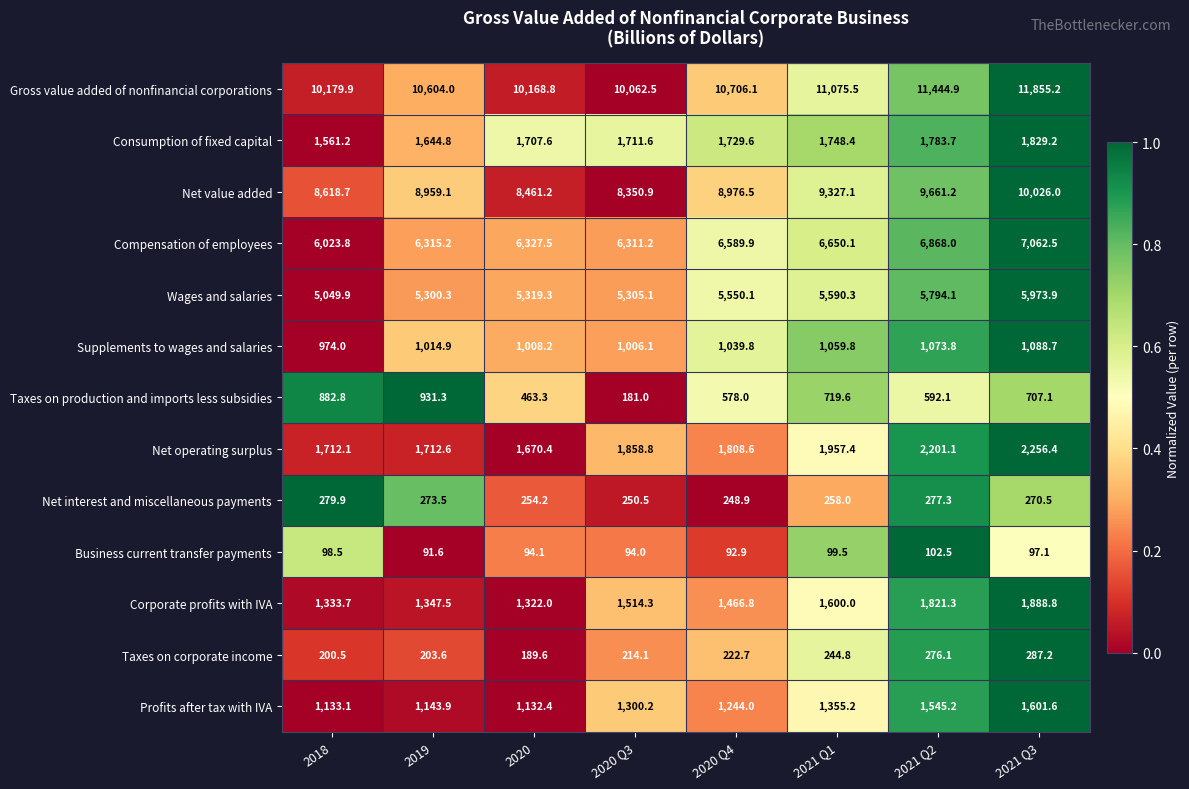

Which series has the widest spread of values?

Gross value added of nonfinancial corporations